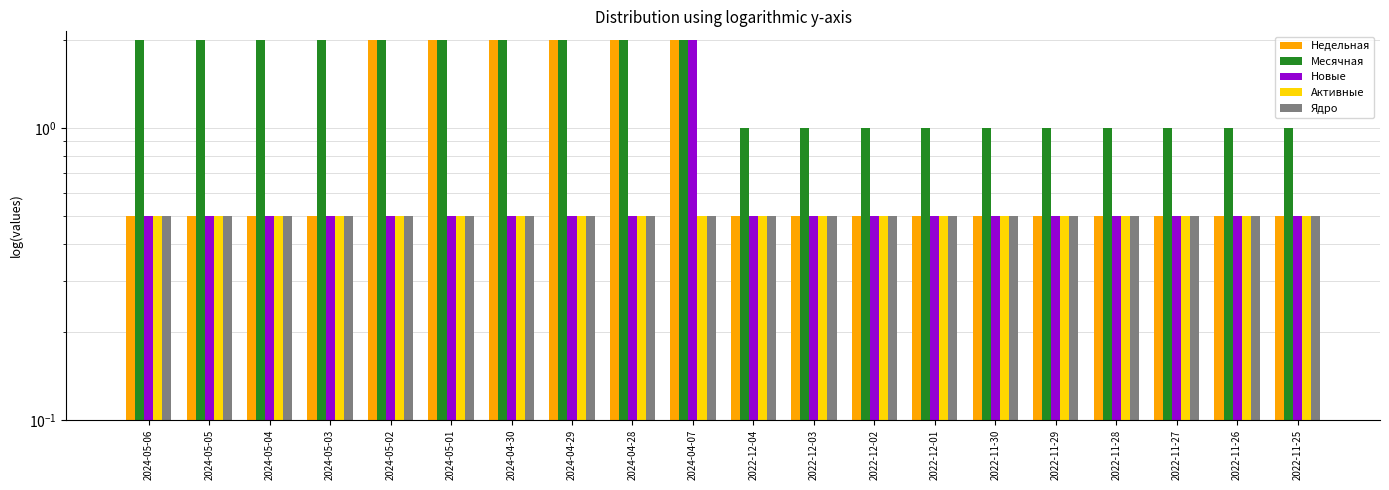

What are all the series names shown in the legend?

Недельная, Месячная, Новые, Активные, Ядро